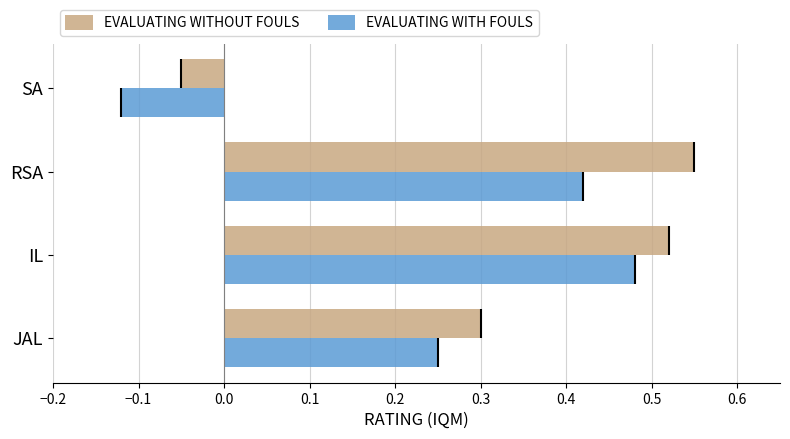

Is it true that EVALUATING WITHOUT FOULS equals 0.3 at RSA?

False